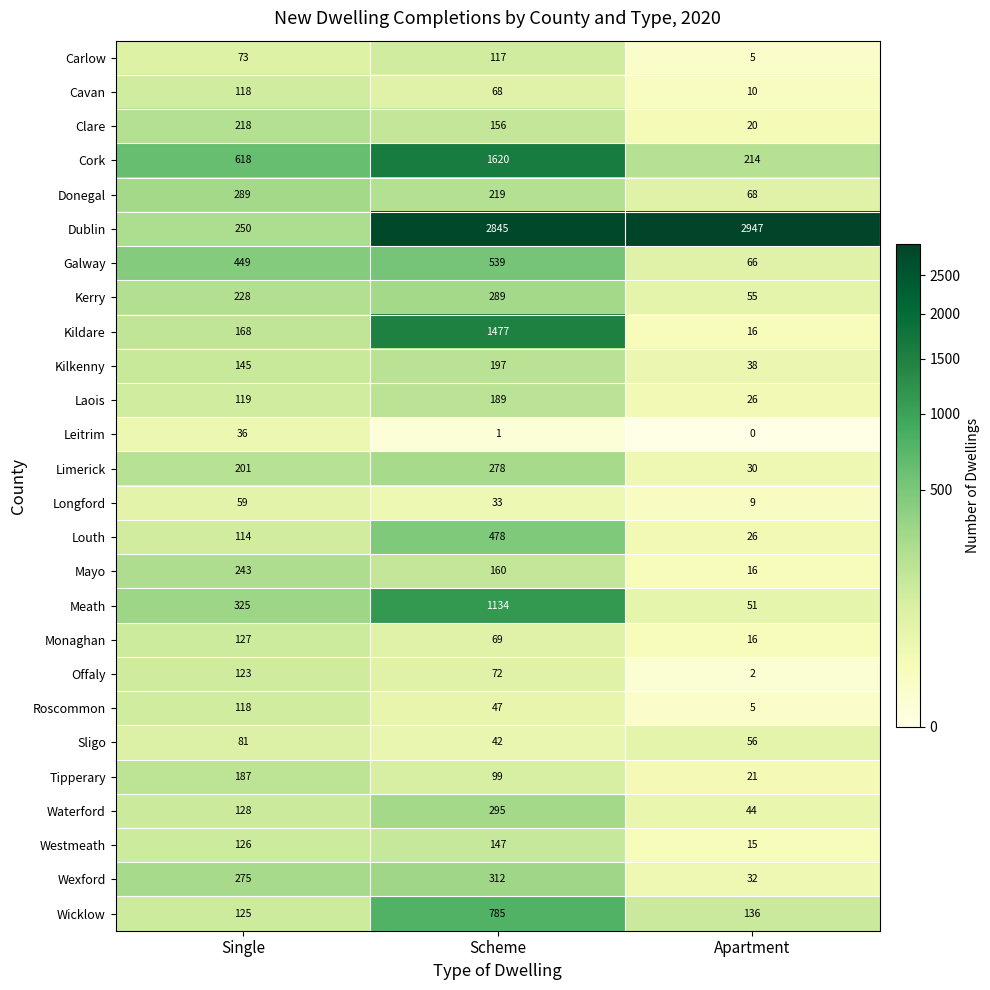

Is it true that Clare equals 218 at Single?

True